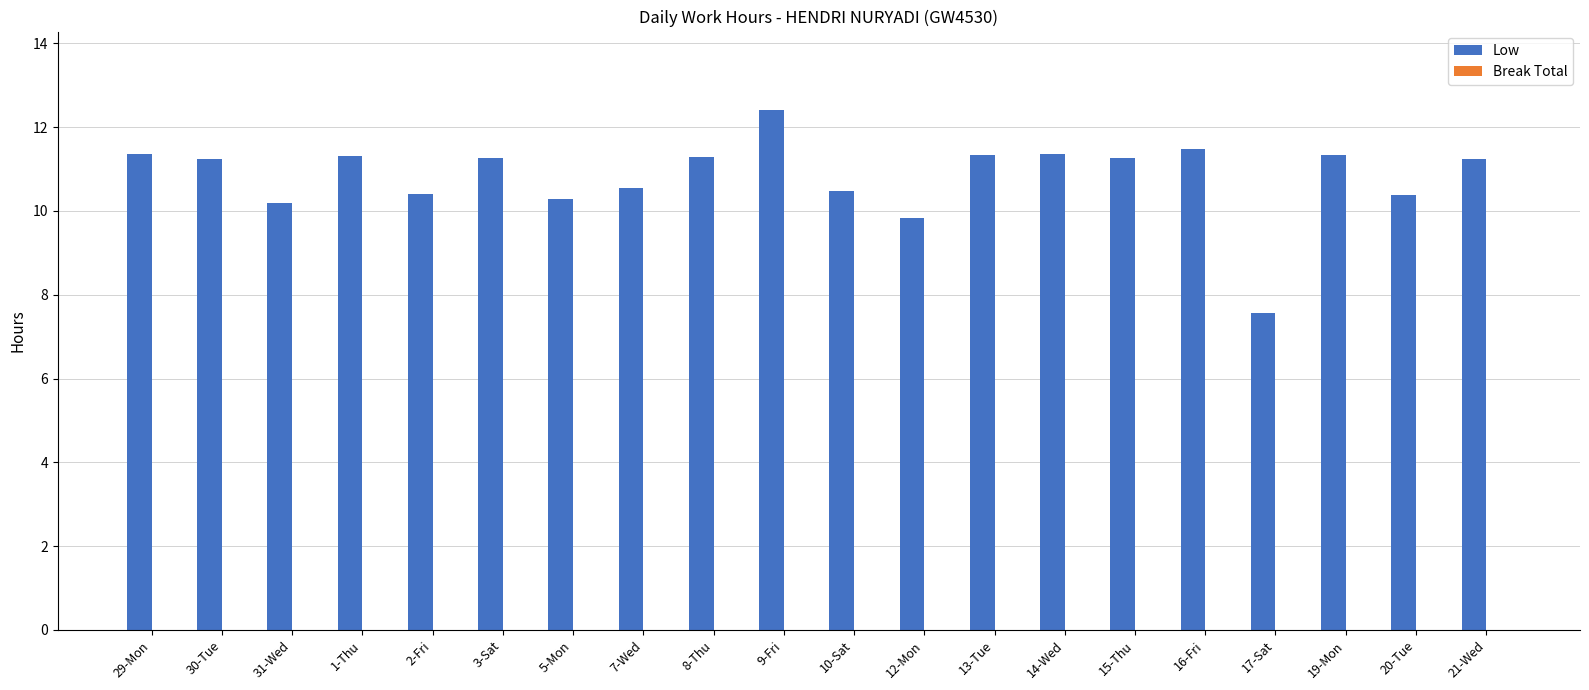

What is the sum of the values at 29-Mon and 3-Sat?

22.6